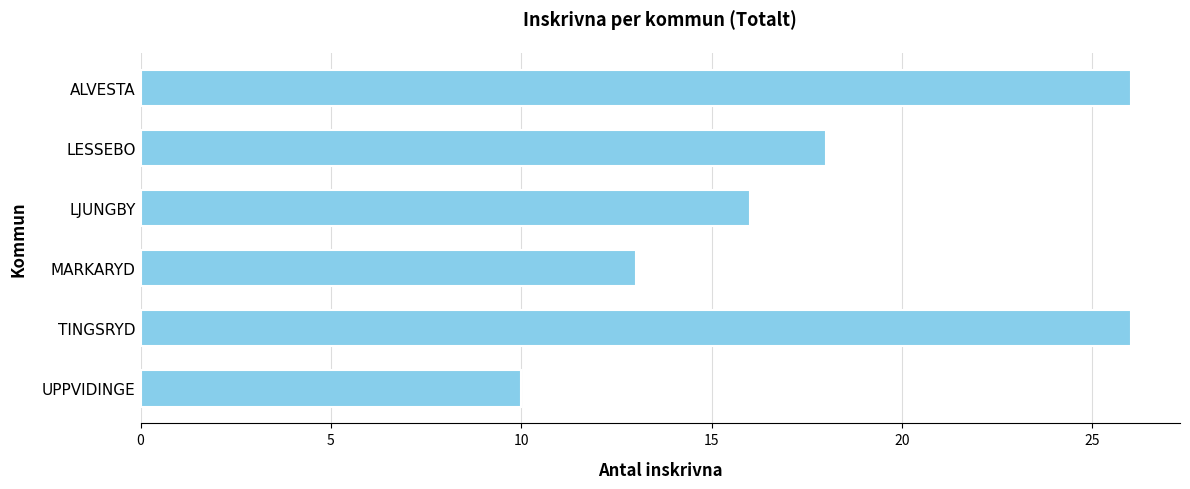

What is the value of the 1st bar from the top?

26